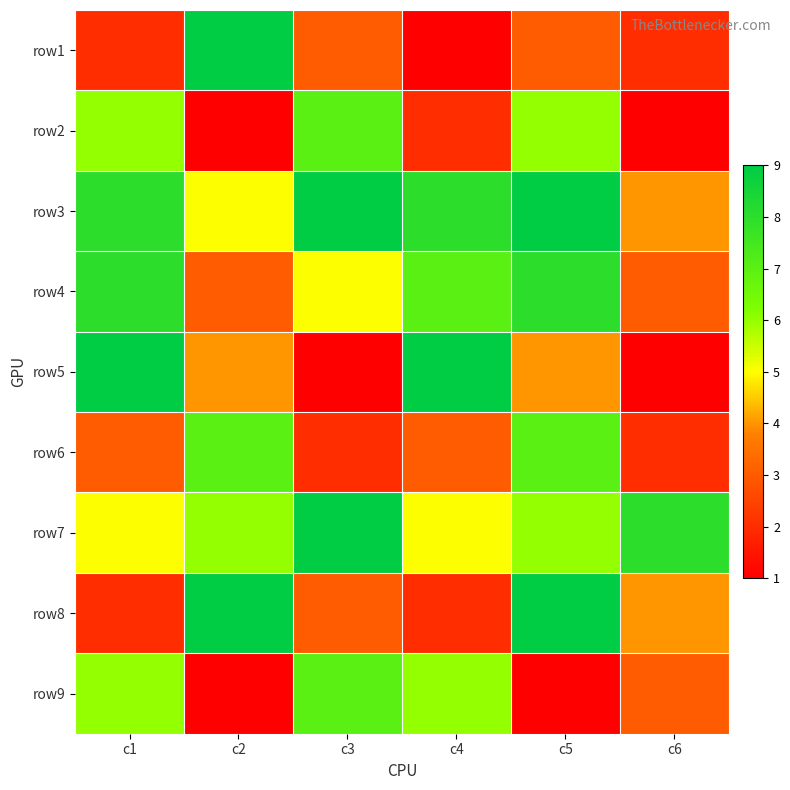

What is the maximum value shown in the chart?

9